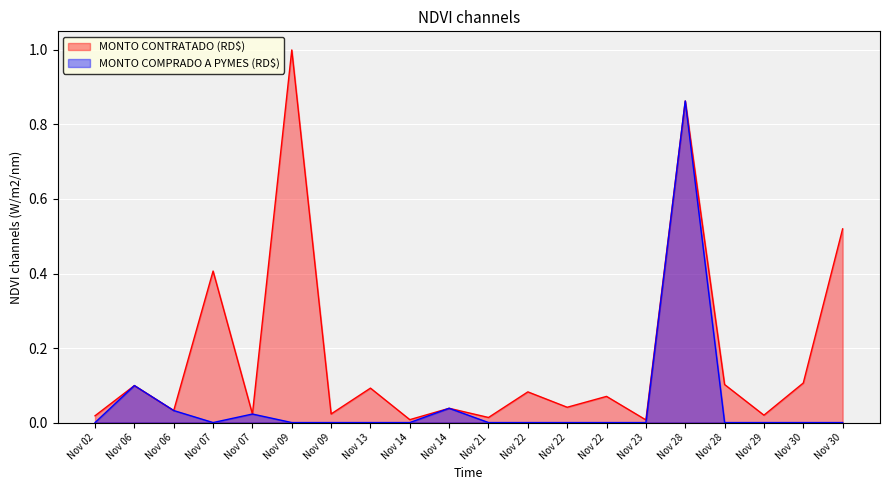

What is the sum of all MONTO CONTRATADO (RD$) values?

3.6